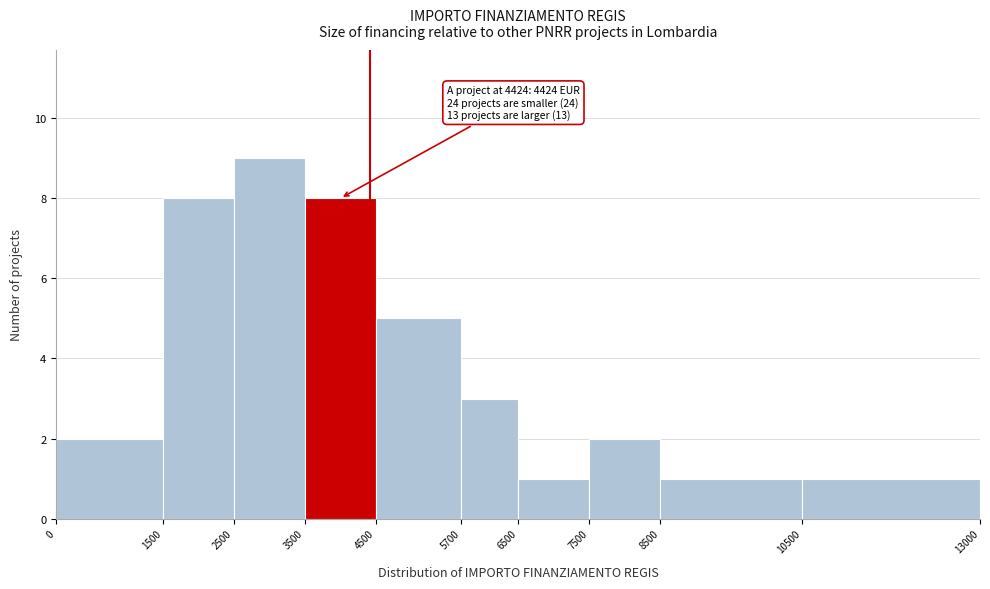

Which range on the x-axis has the tallest bar?

2500 to 3500